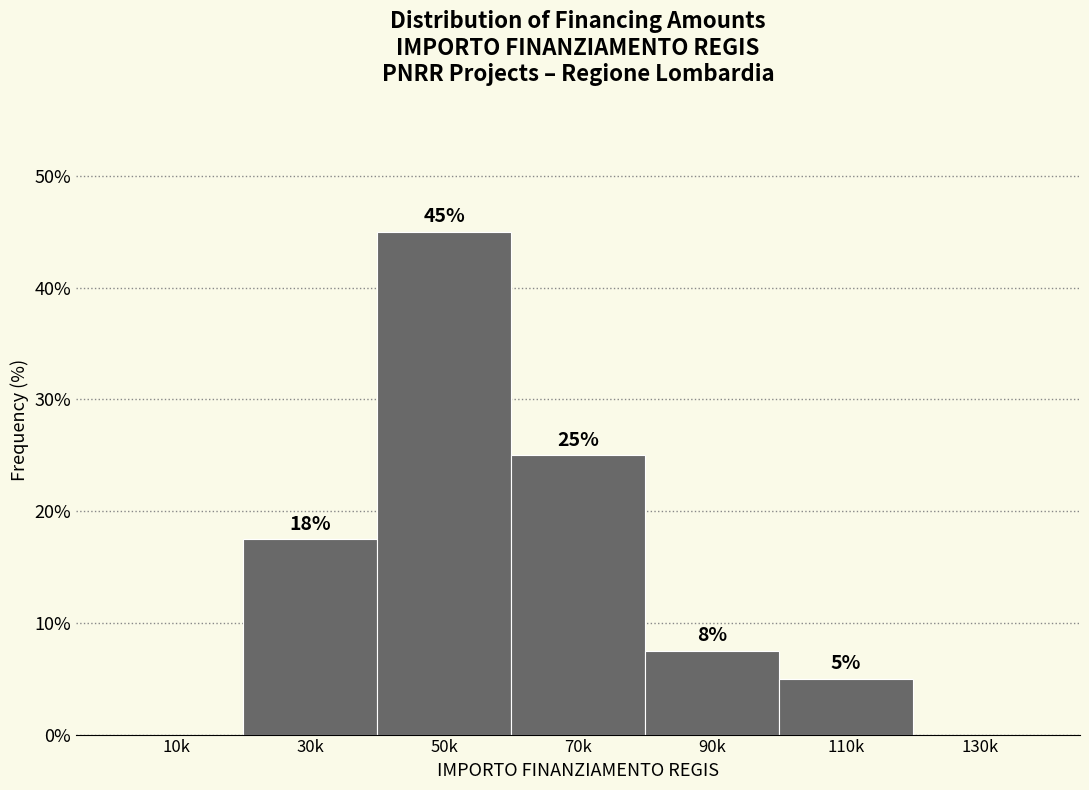

At which label does the data first exceed 7?

30k